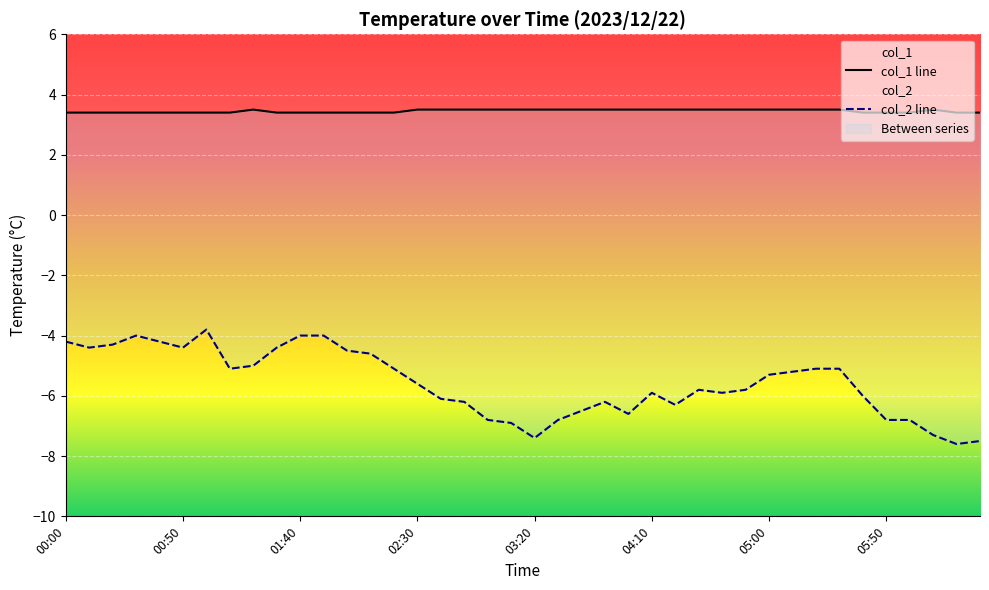

List the series in order of their peak value, lowest first.

col_2, col_1